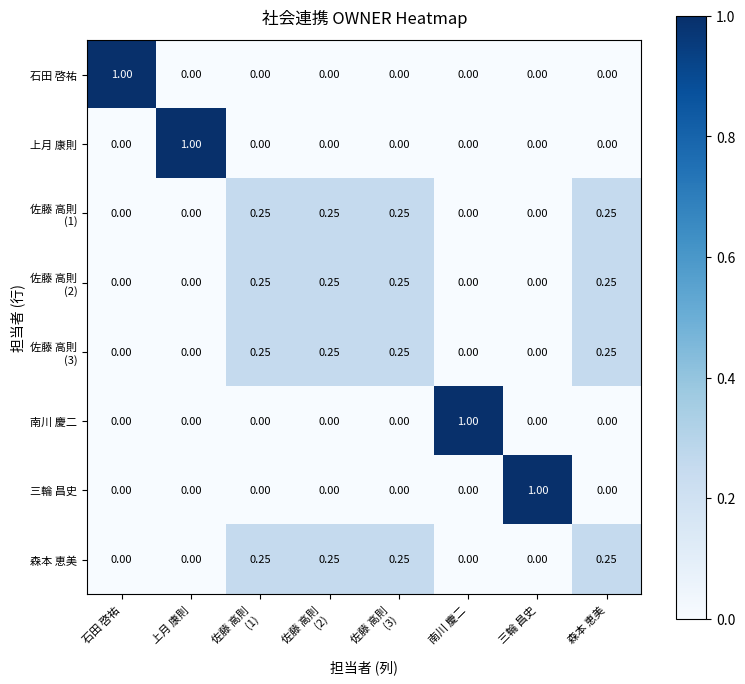

What is the greatest value displayed?

1.0